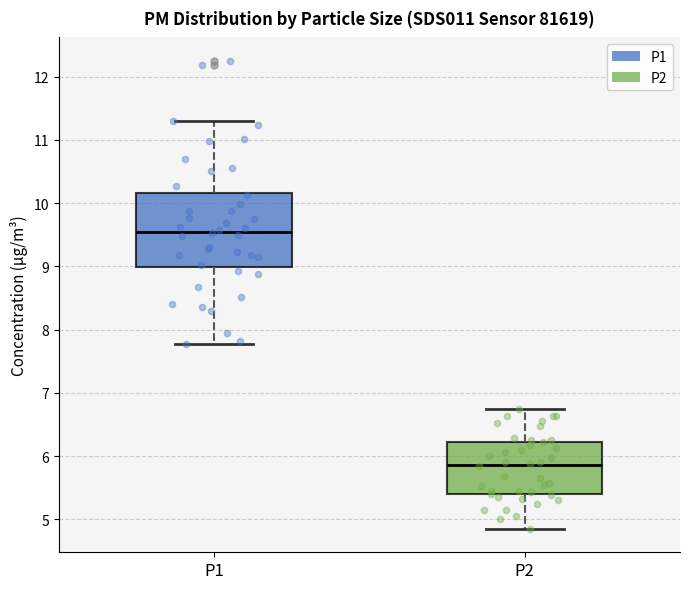

Where does the lower whisker of the box for P2 end on the y-axis? The values are not printed on the chart, so give them approximately, as read against the axis.

4.9